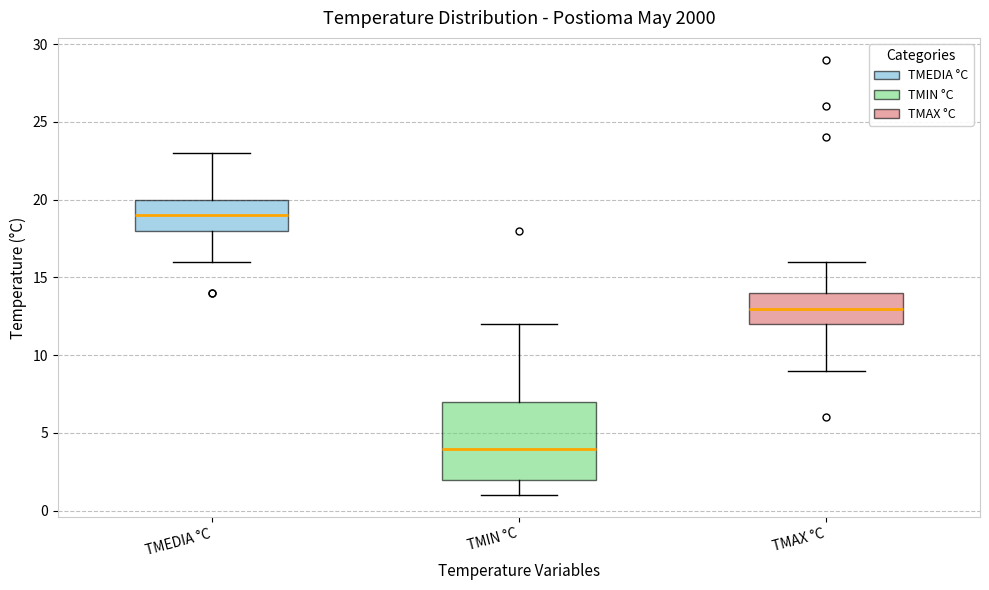

Which box's median line is the highest?

TMEDIA °C